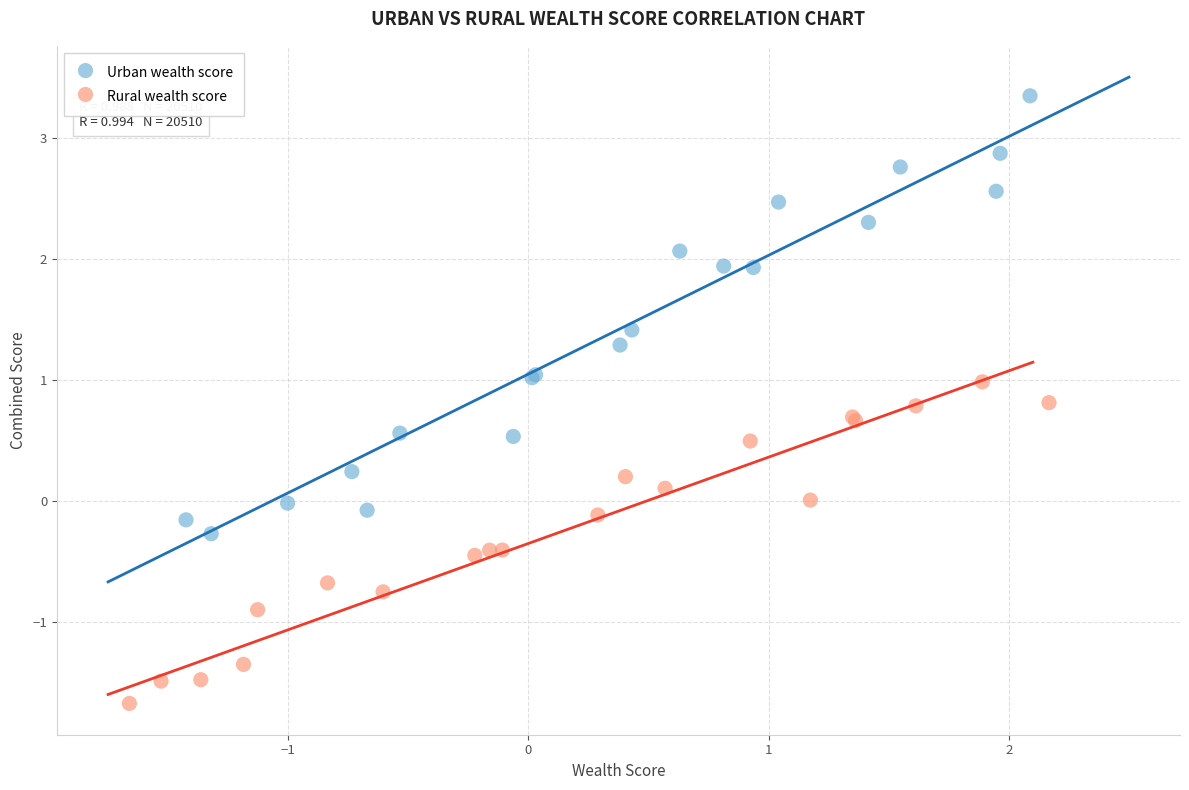

Which series has the largest Y range (max minus min)?

Urban wealth score